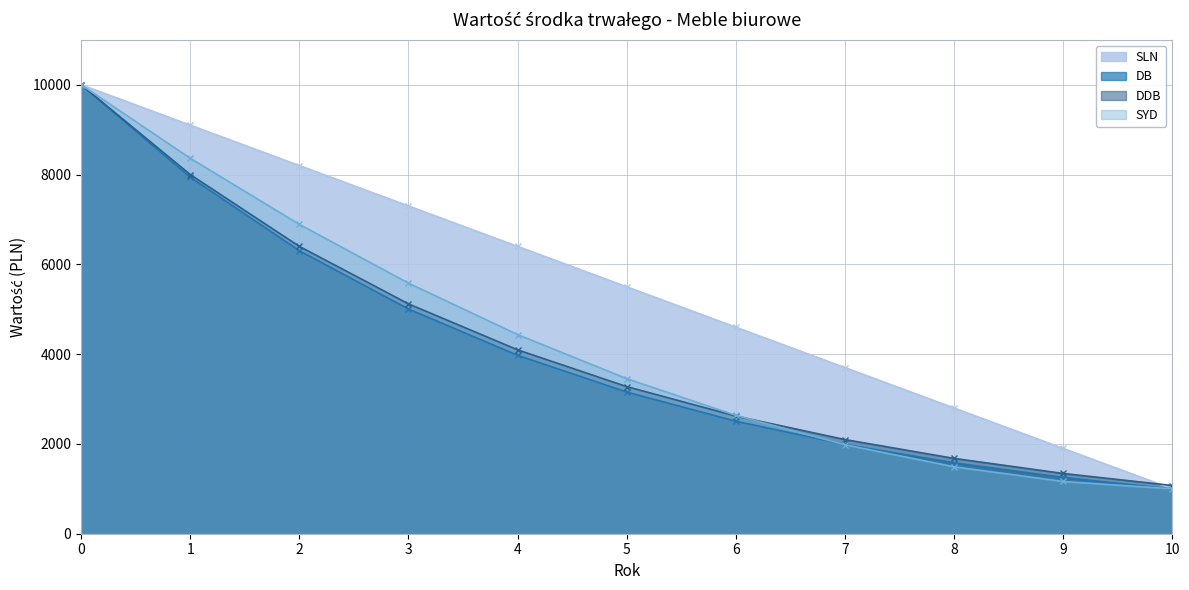

What is the greatest value displayed?

10000.0